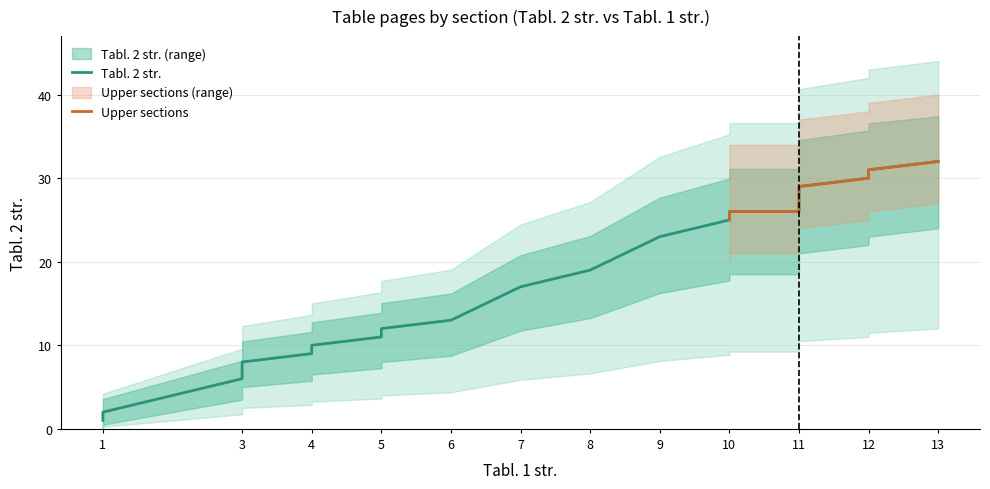

What is the value of the 22nd point from the left?

26